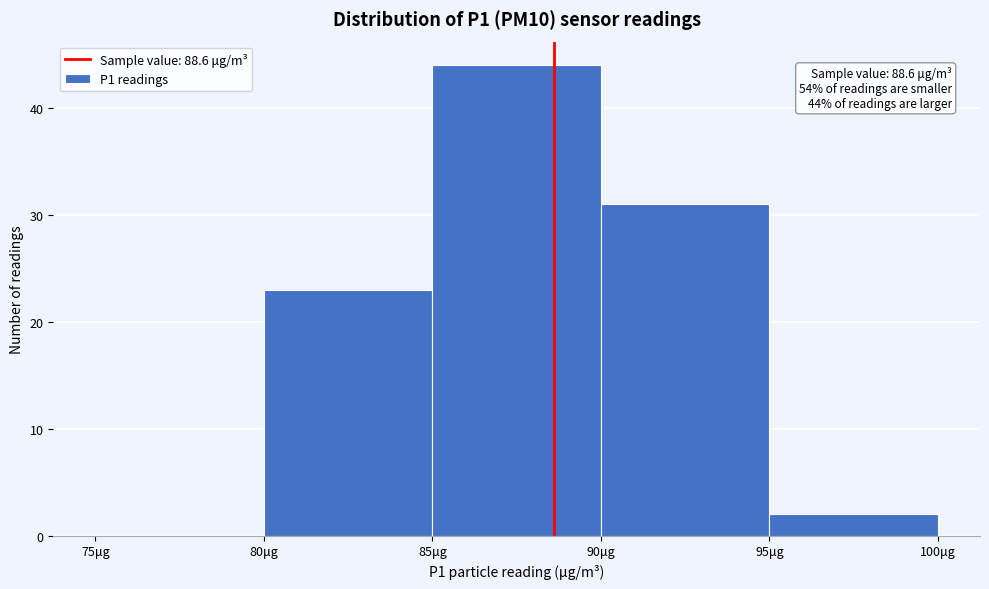

Which range on the x-axis has the tallest bar?

85 to 90